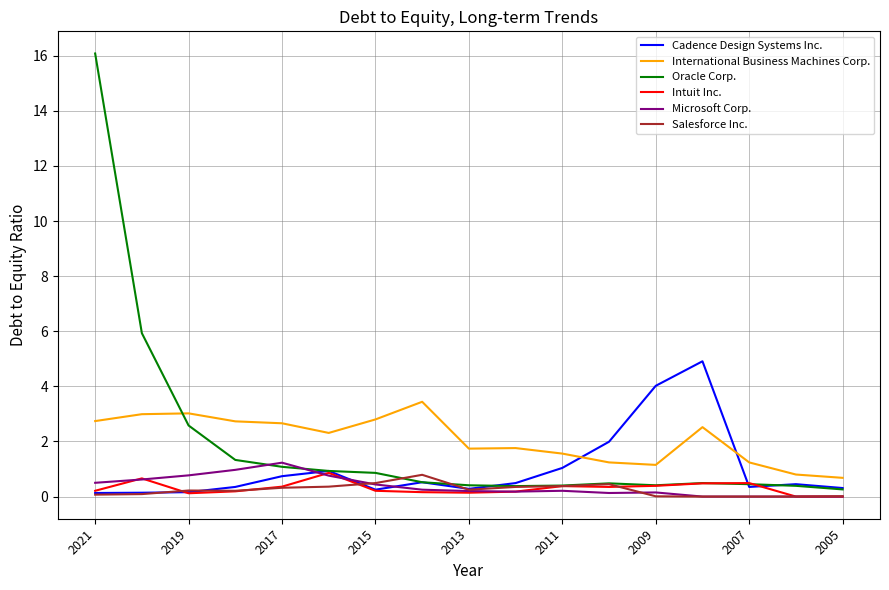

Which series has the largest range (max minus min)?

Oracle Corp.